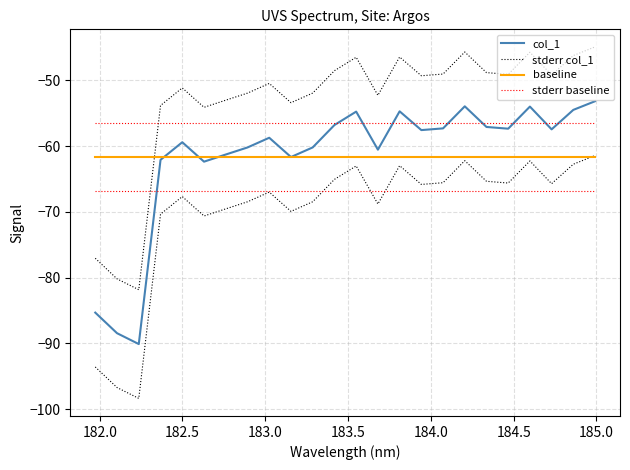

True or false: stderr baseline and baseline cross at least once.

False